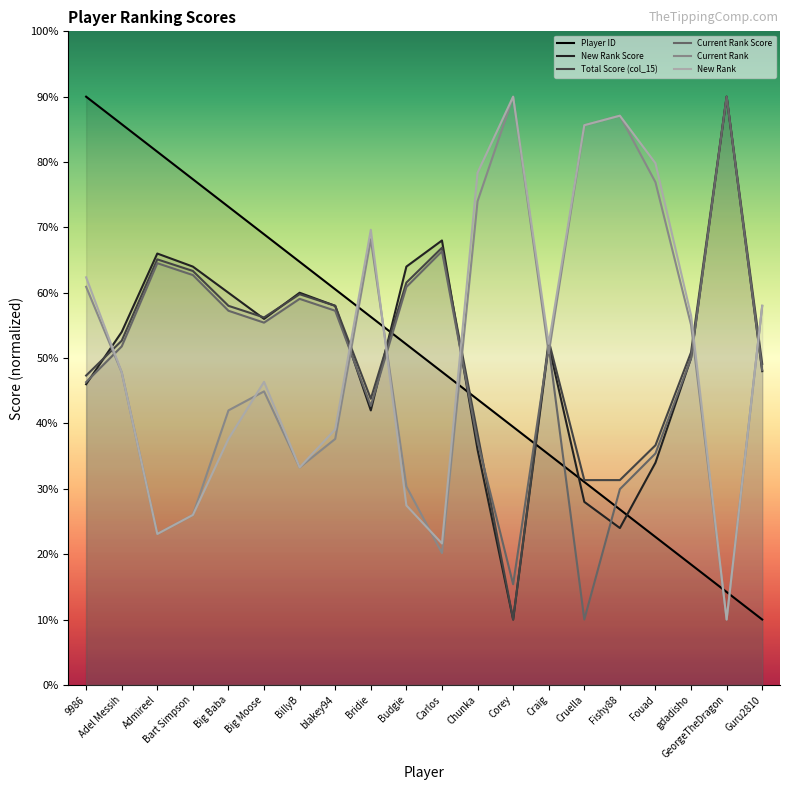

What is the difference between the second highest and minimum values in the New Rank series?

77.1